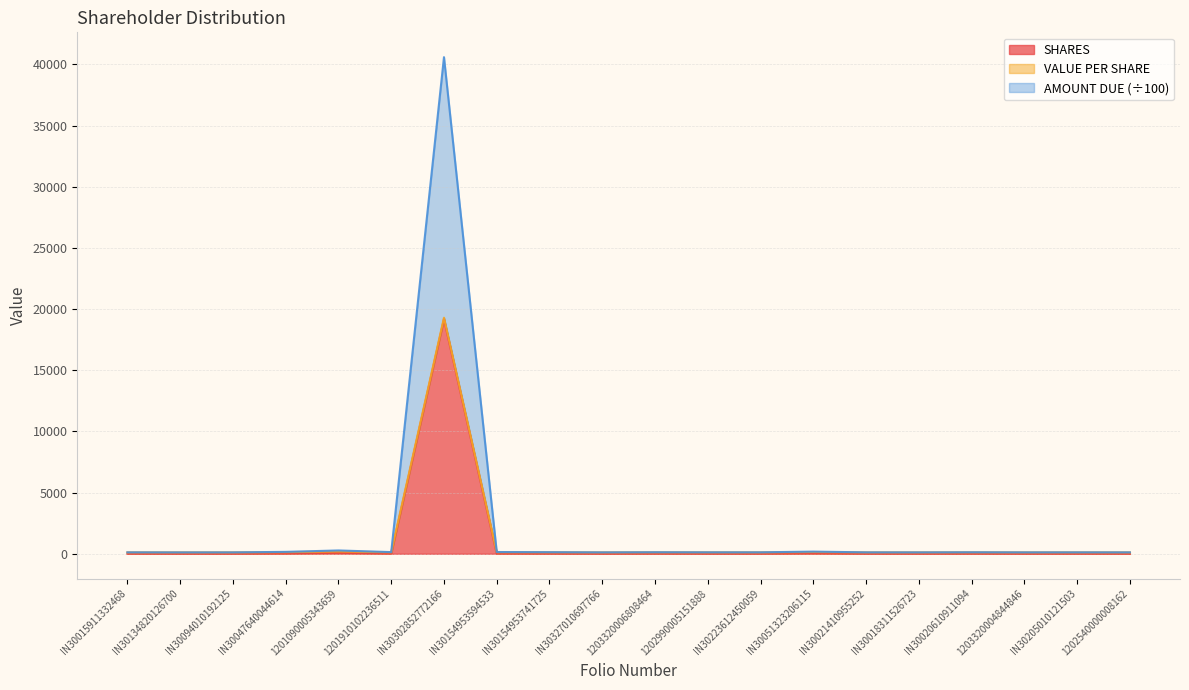

The value of SHARES at IN30302852772166 is 6970. True or false?

False